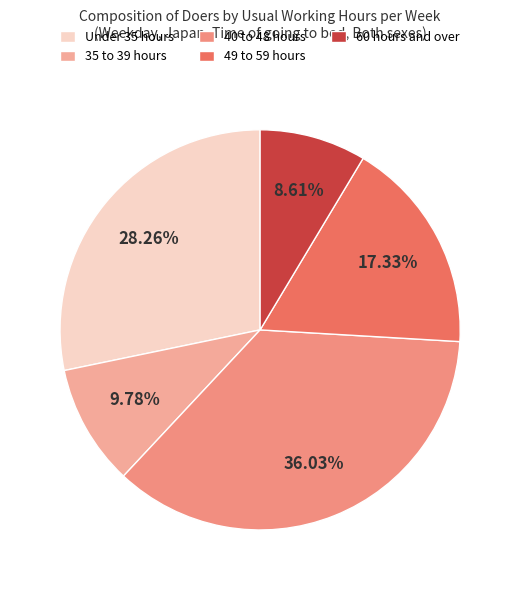

Does 35 to 39 hours account for over 50% of the chart?

No